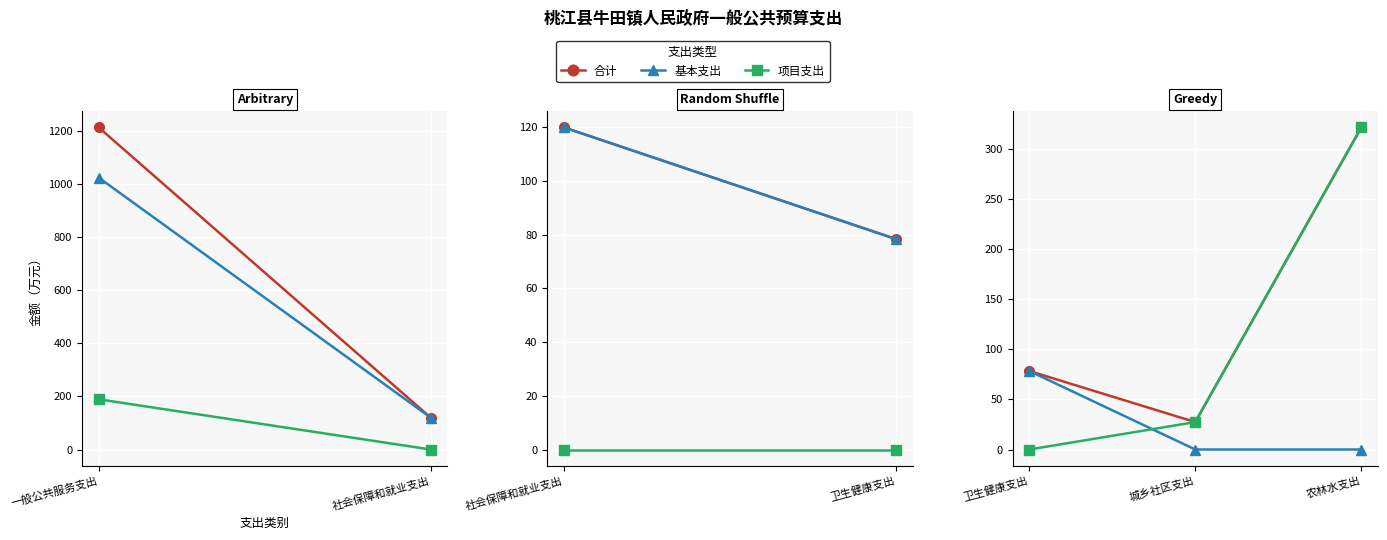

What is the difference between the maximum and minimum values in the 合计 series?

293.9